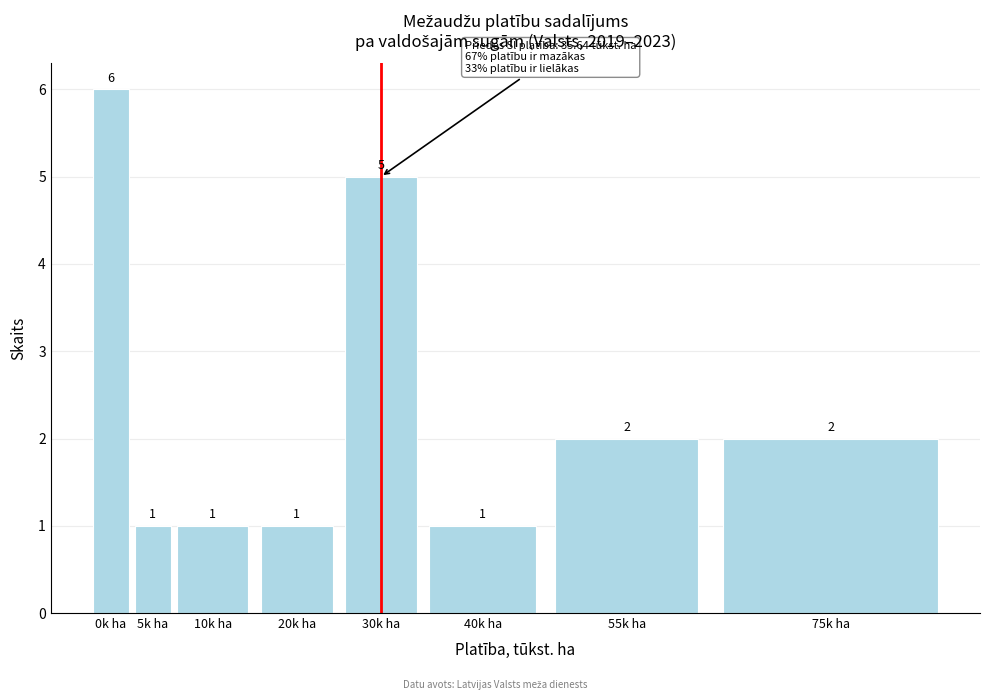

Reading left to right, extract all data points from this chart.

0k ha=6	5k ha=1	10k ha=1	20k ha=1	30k ha=5	40k ha=1	55k ha=2	75k ha=2